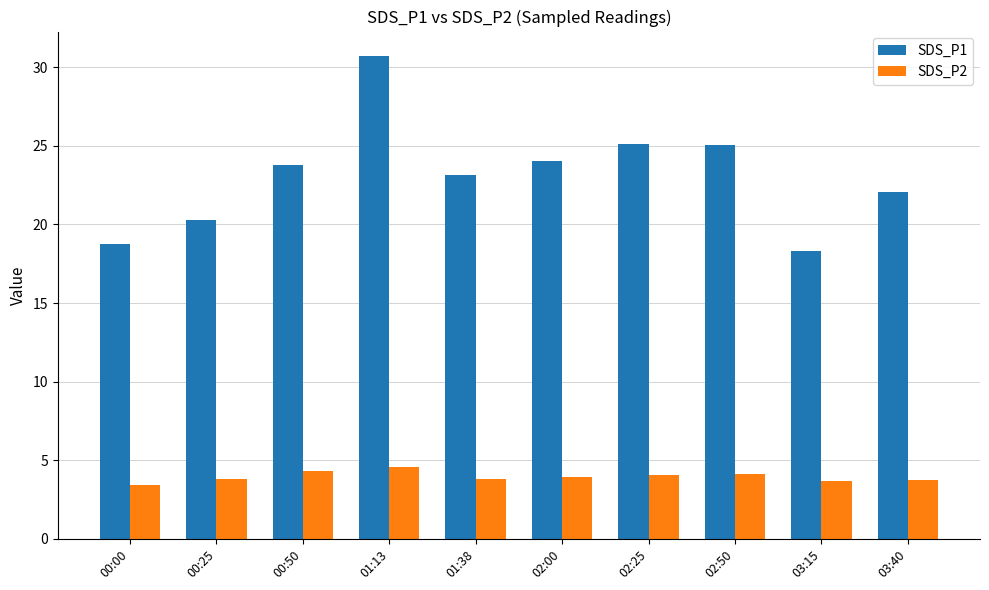

Count the number of data series in this chart.

2